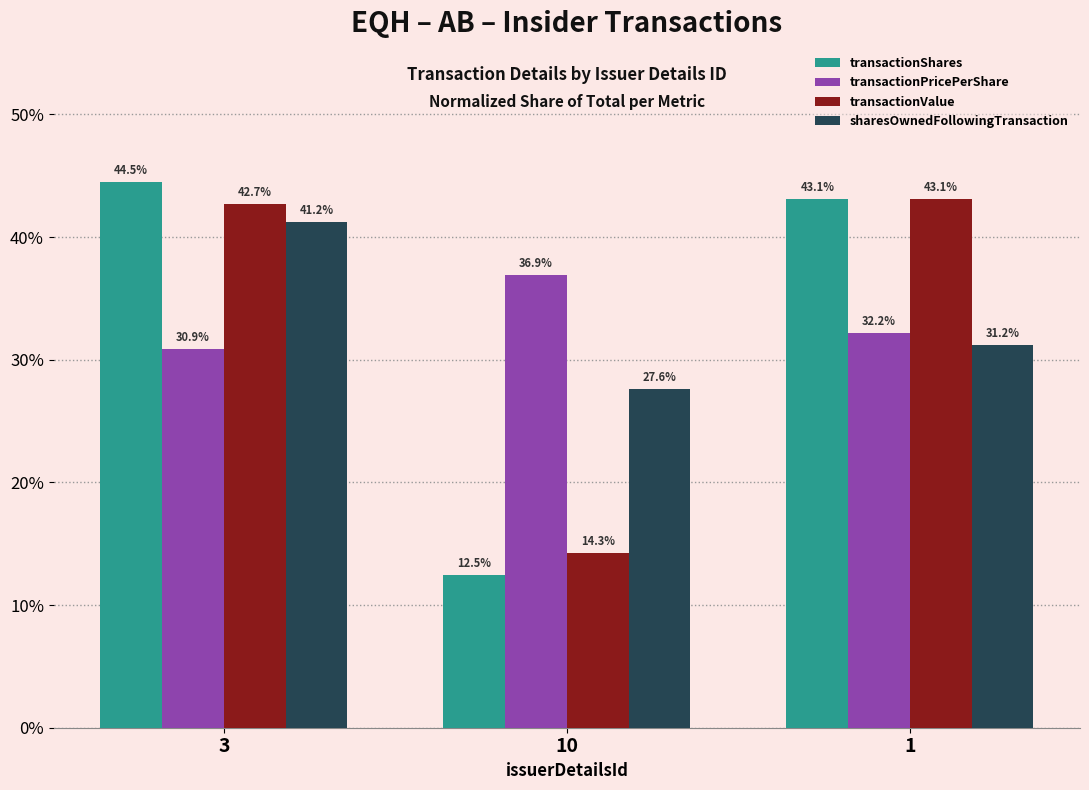

What are all the series names shown in the legend?

transactionShares, transactionPricePerShare, transactionValue, sharesOwnedFollowingTransaction